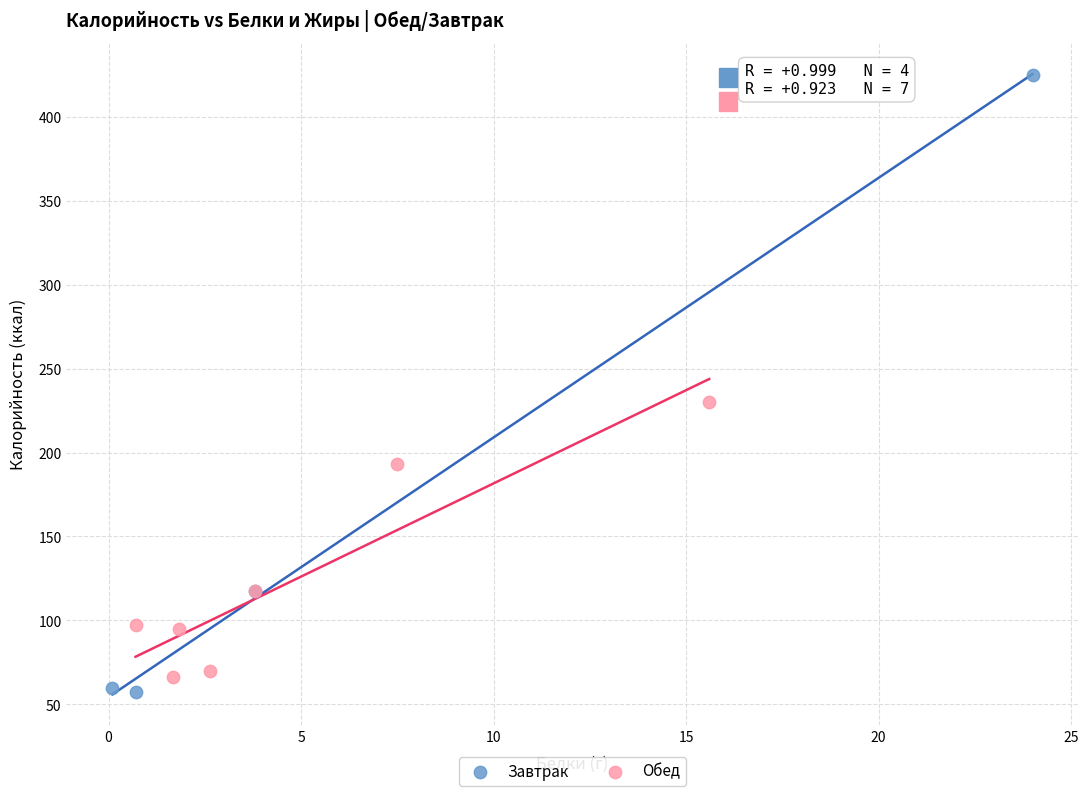

Which series has the largest Y range (max minus min)?

Завтрак